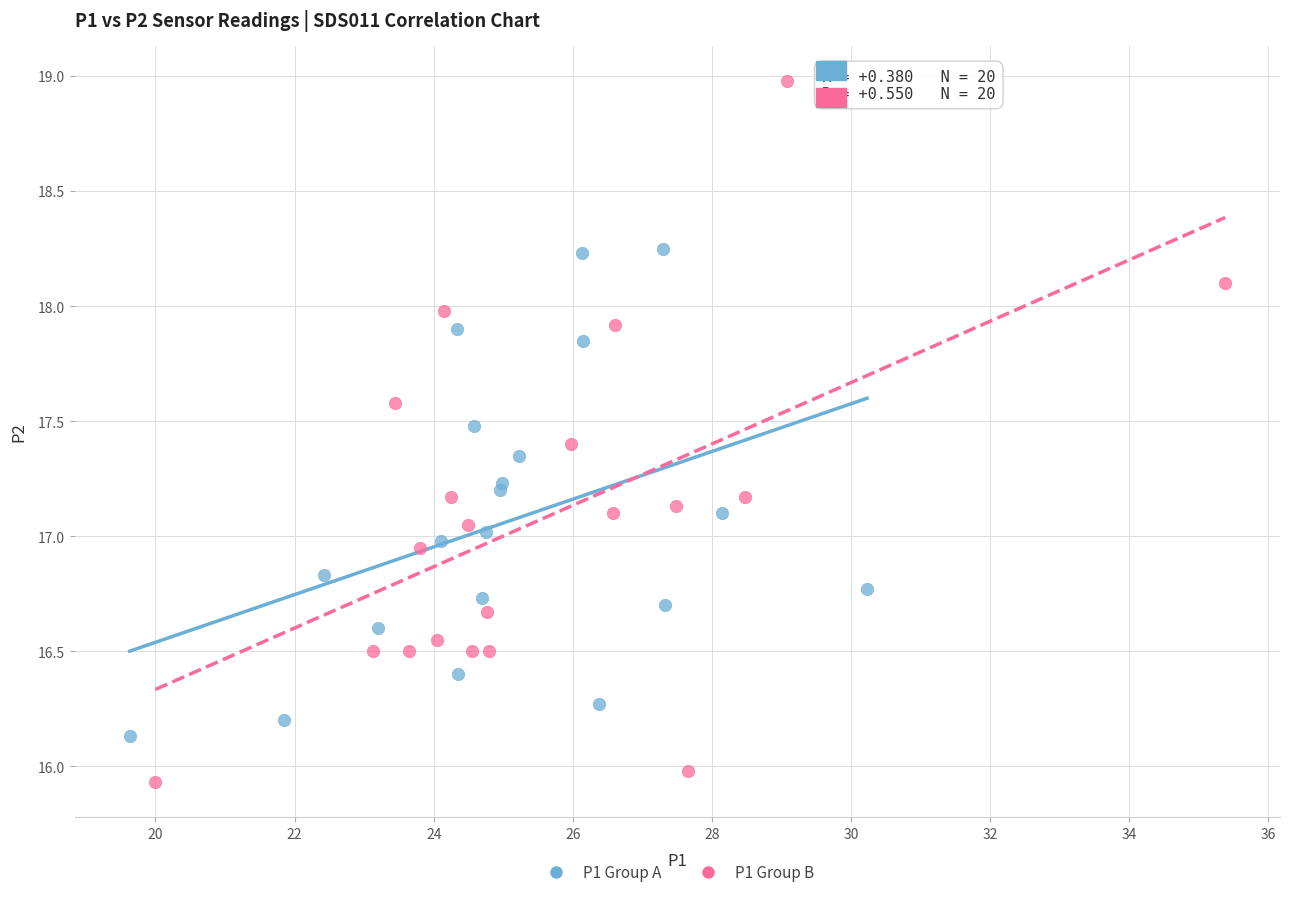

Which series has the largest Y range (max minus min)?

P1 Group B